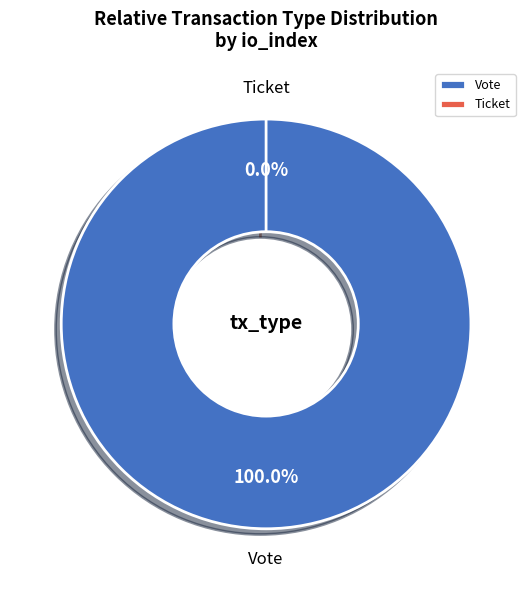

To the nearest percent, what is the combined percentage of Vote (io_index=1) and Ticket (io_index=0)?

100%